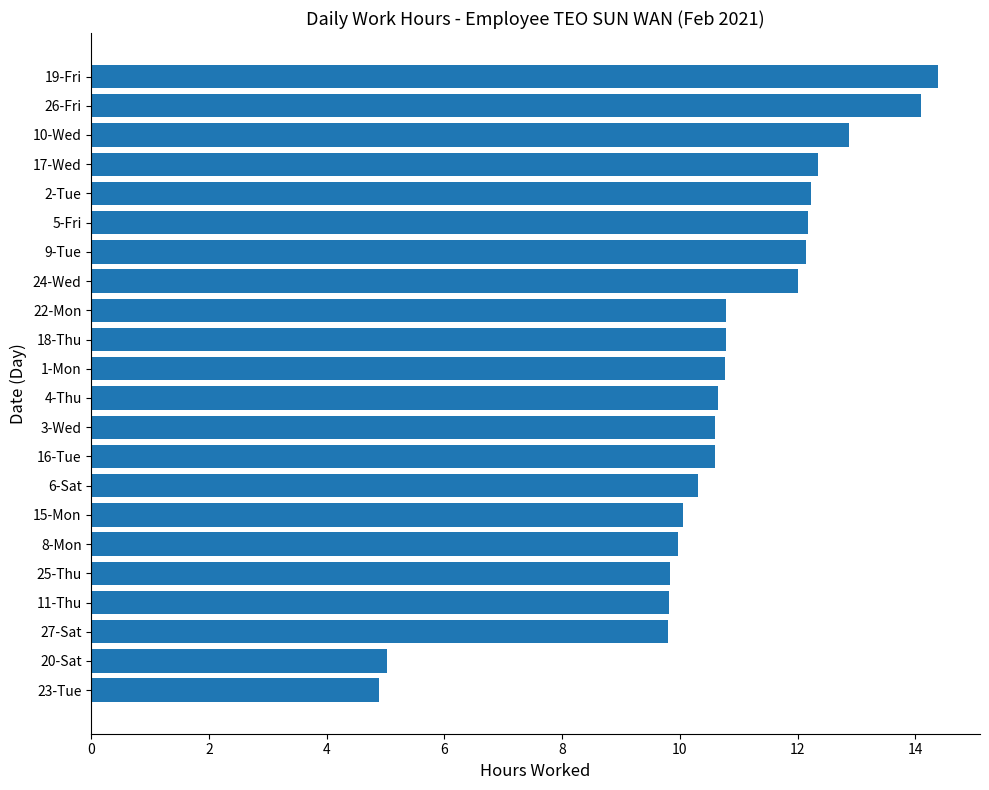

What is the sum of all values?

236.1